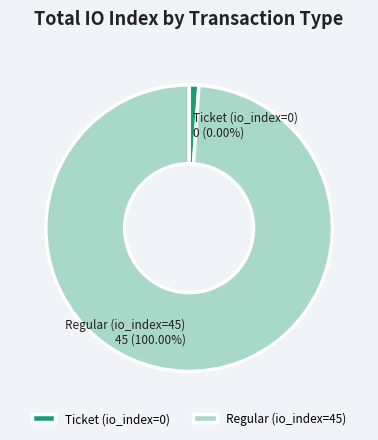

Which slice is the largest?

Regular (io_index=45)